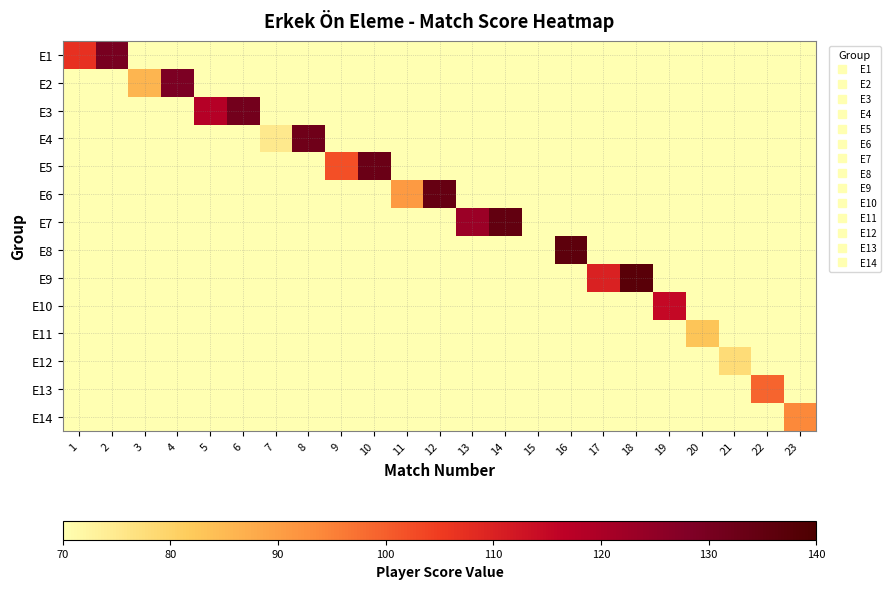

What is the total value across all series at 22?

99